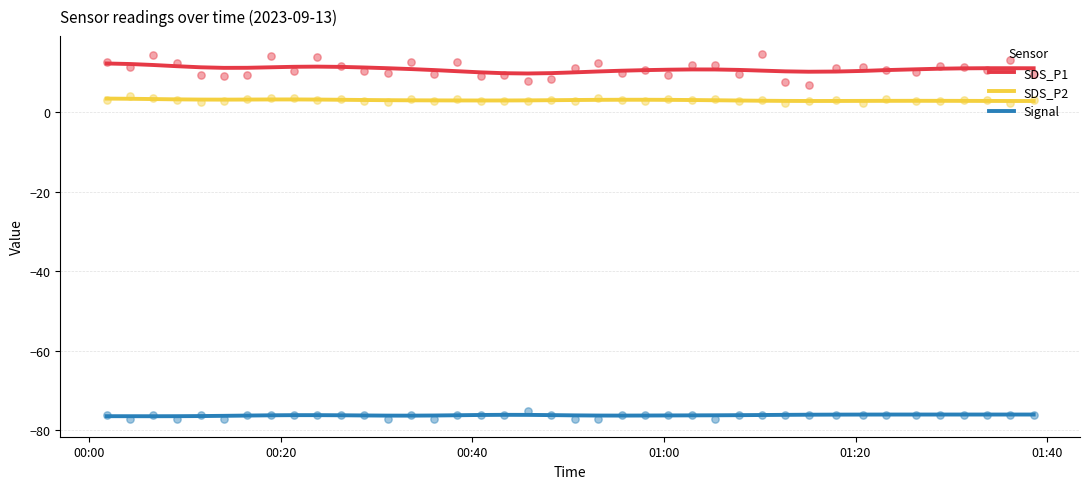

What are all the series names shown in the legend?

SDS_P1, SDS_P2, Signal